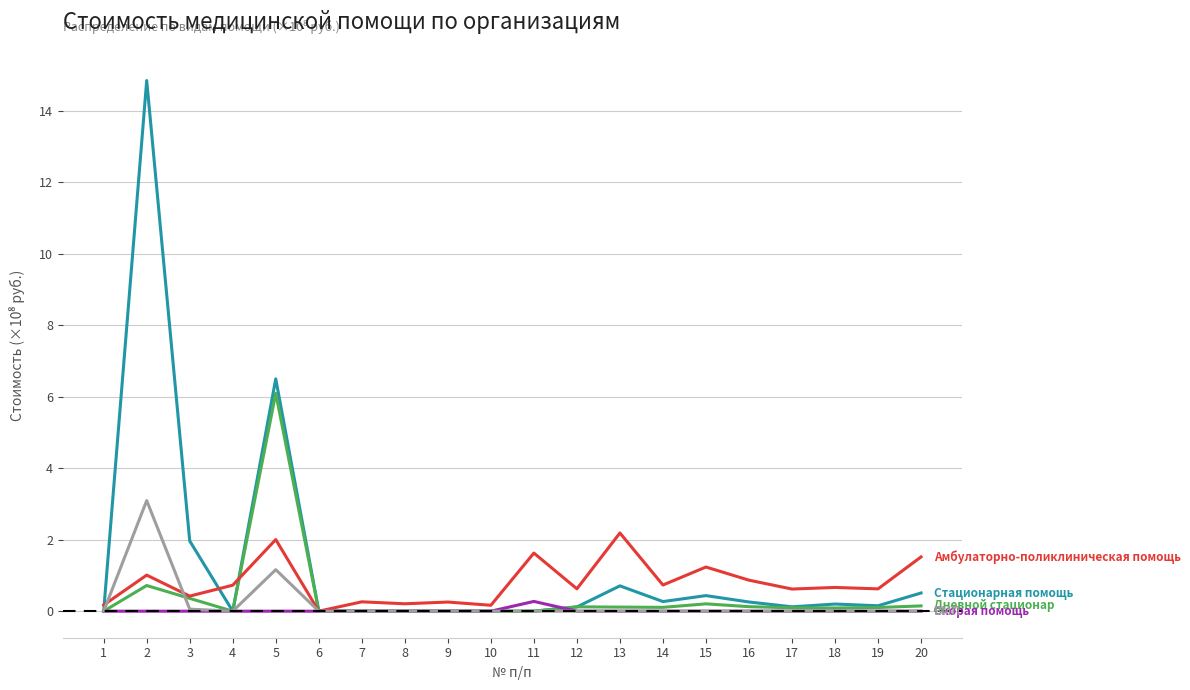

What is the difference between the highest and lowest values at 2?

14.8